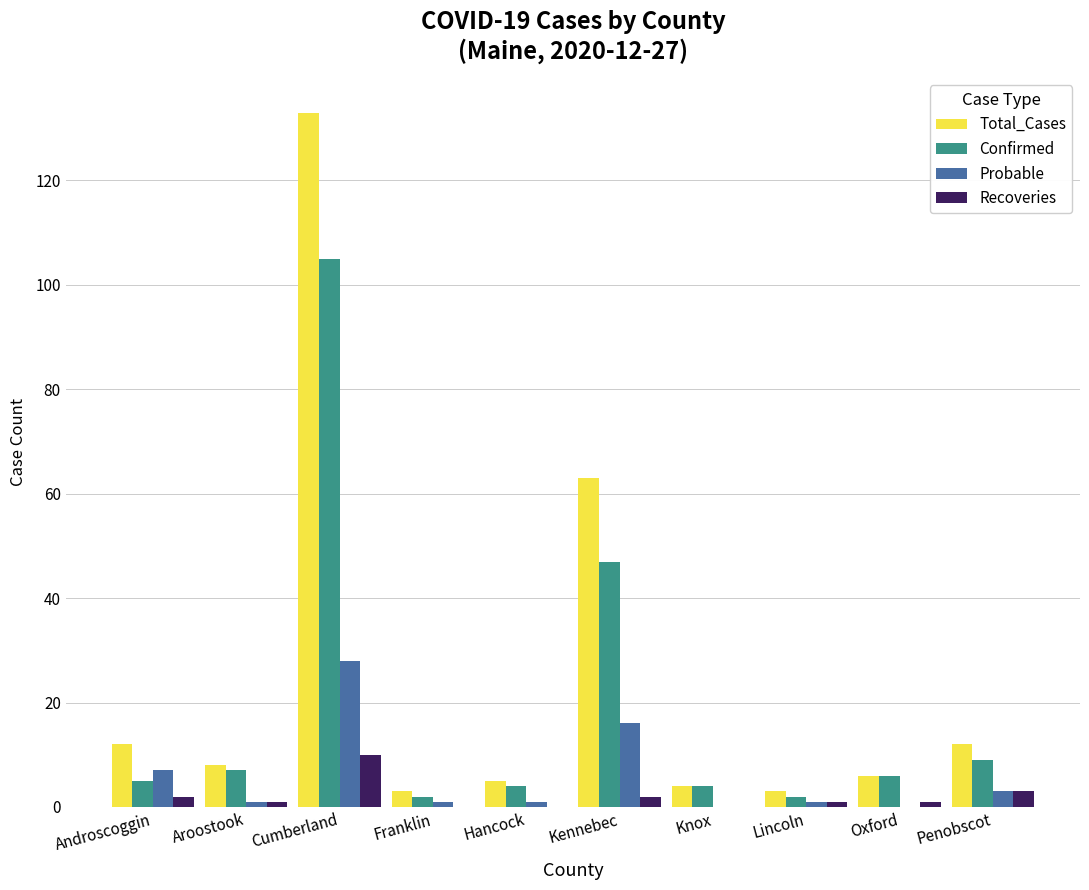

What is the highest value of the Confirmed series?

105